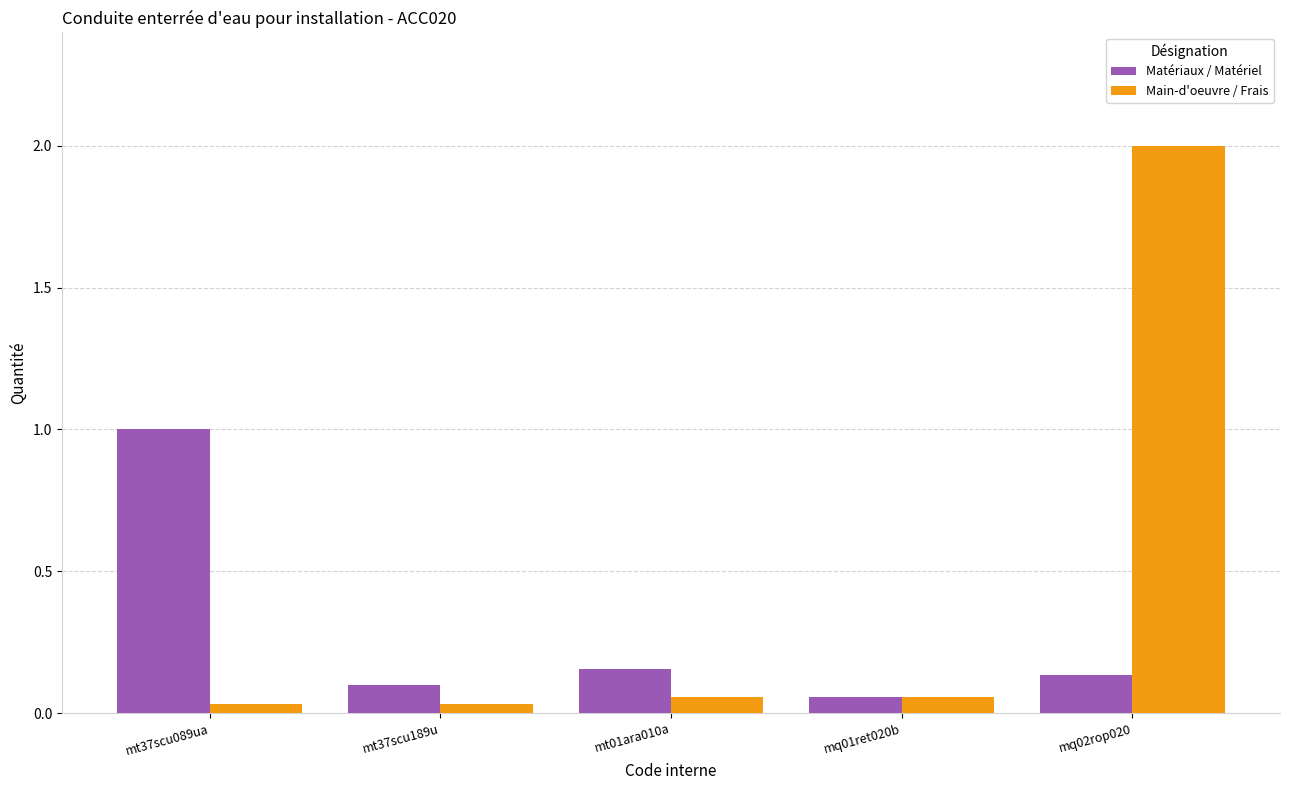

Are the bars horizontal?

No